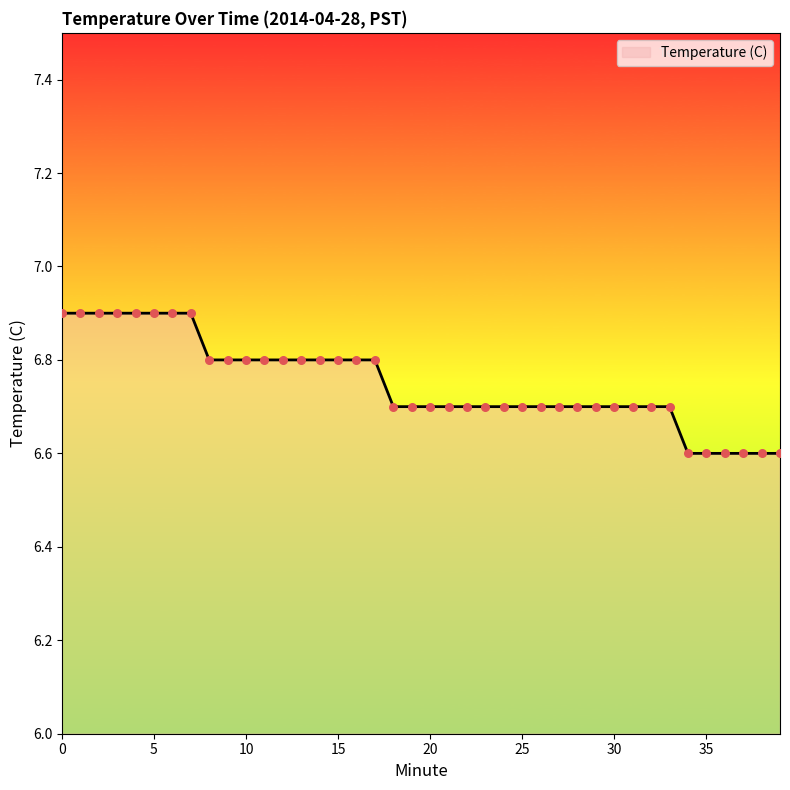

What is the difference between the maximum and minimum values?

0.3